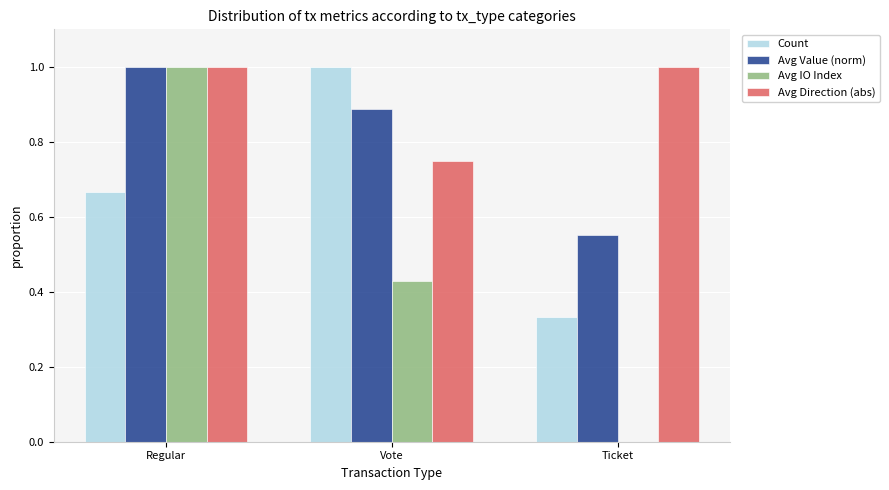

Count the Avg IO Index values in the range 0 to 1.

3